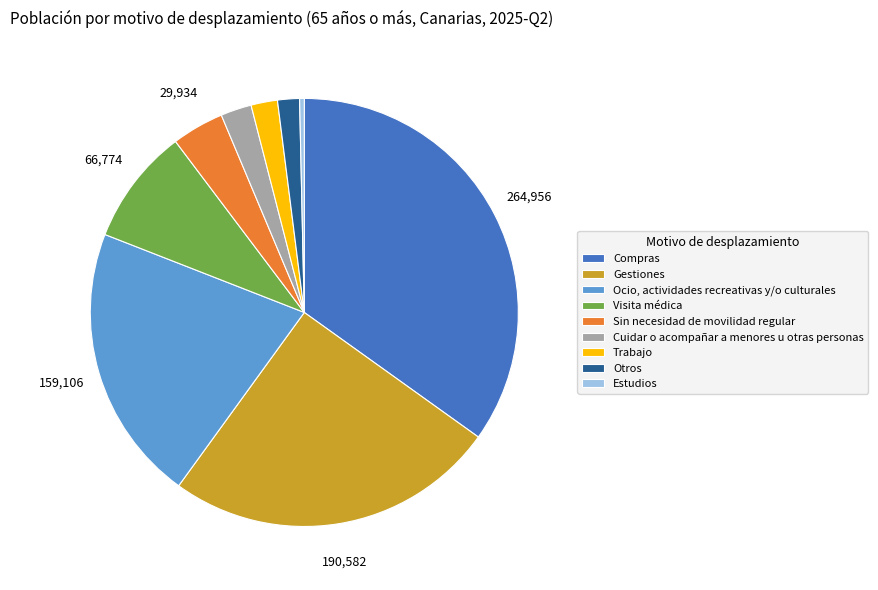

Combined, do Otros and Cuidar o acompañar a menores u otras personas account for over 50%?

No